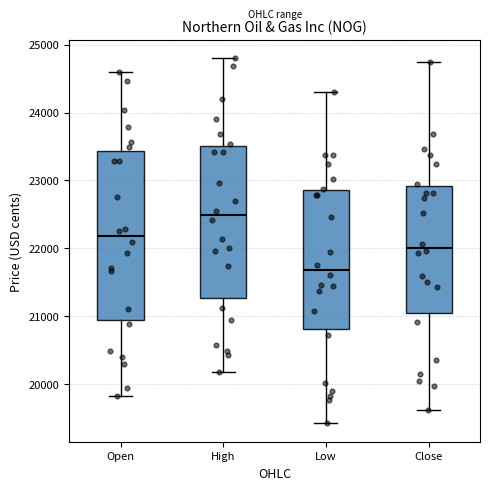

Which box's median line is the lowest?

Low